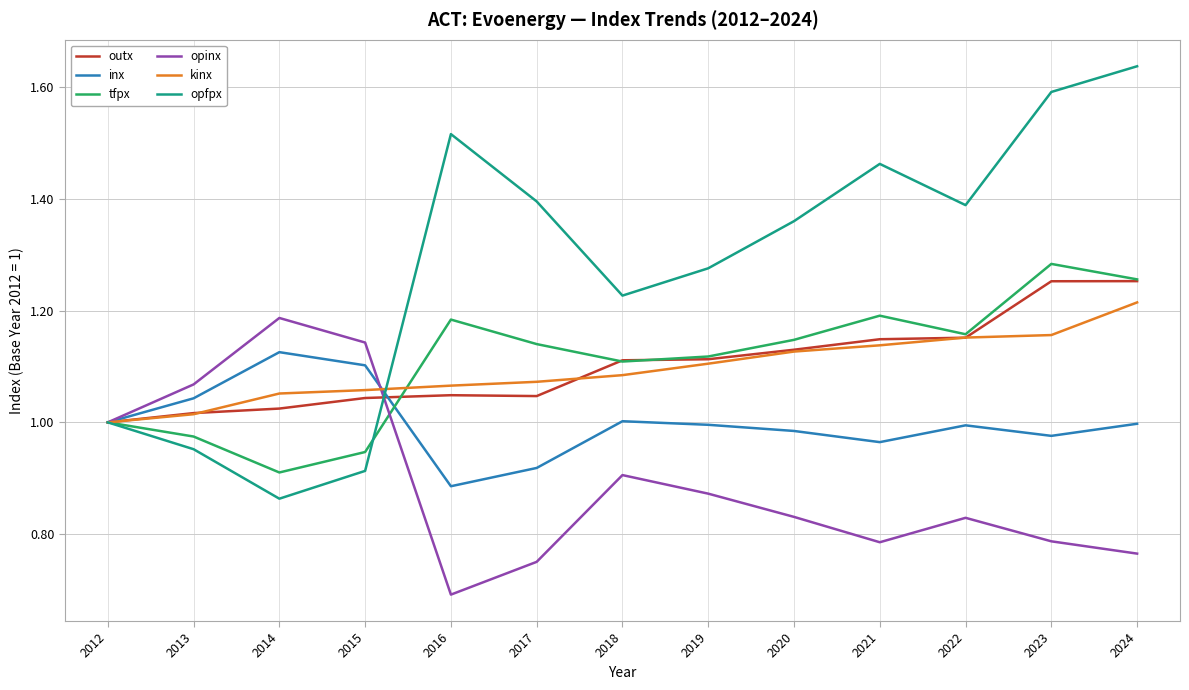

Which series changed the most between 2016 and 2021?

outx